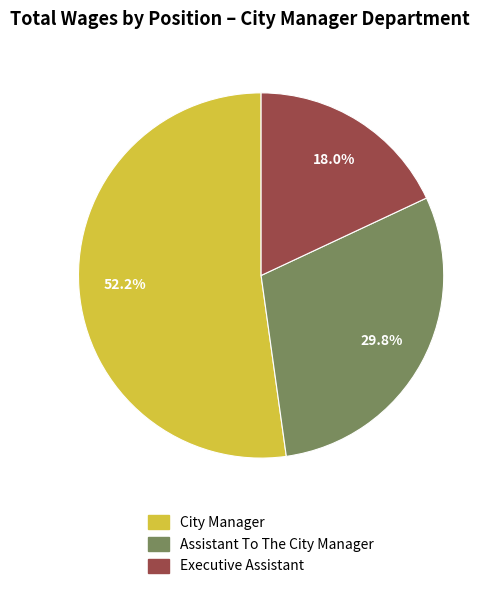

Is there a majority slice in this chart?

Yes